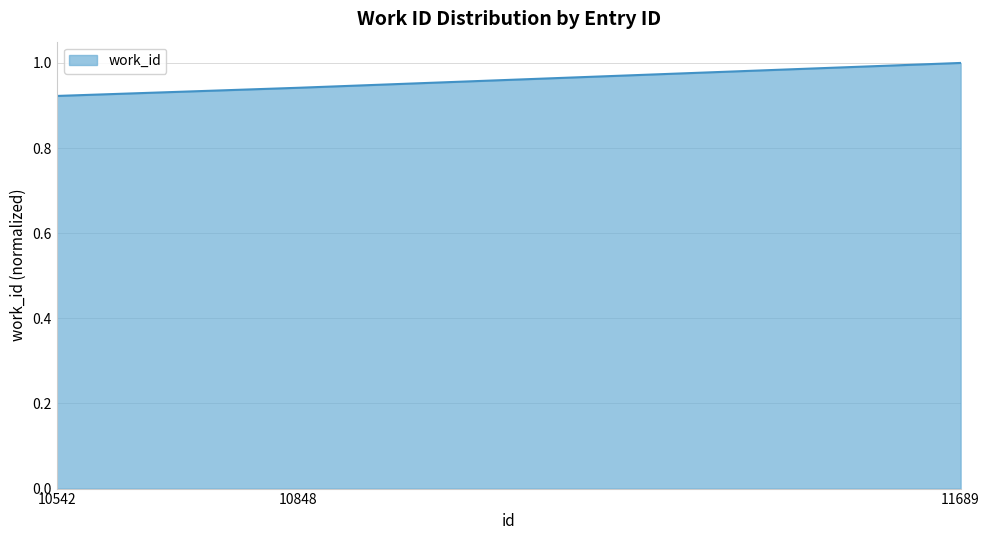

Which category has the highest value across all series?

11689